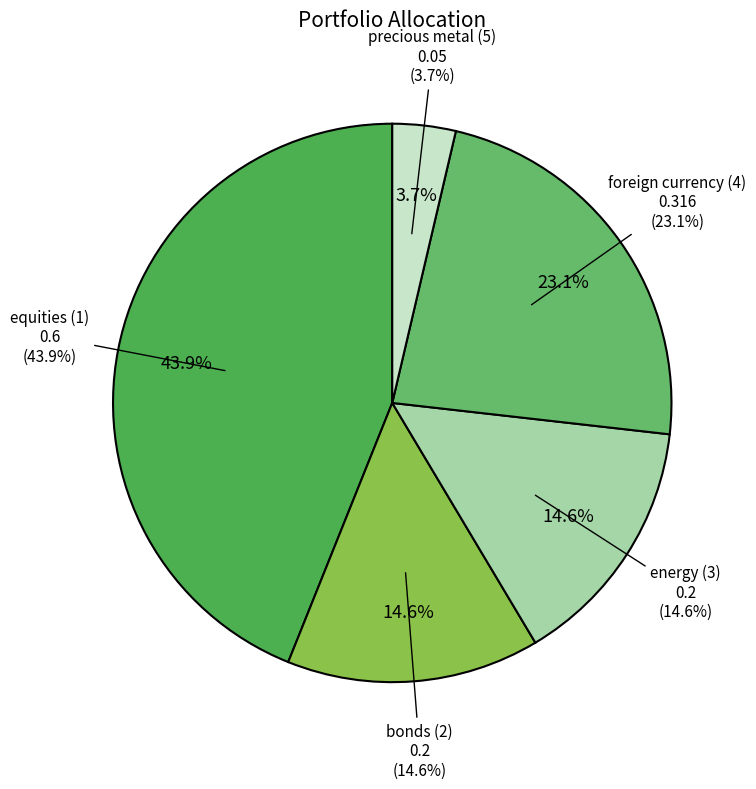

True or false: energy (3) accounts for 15% of the total.

True